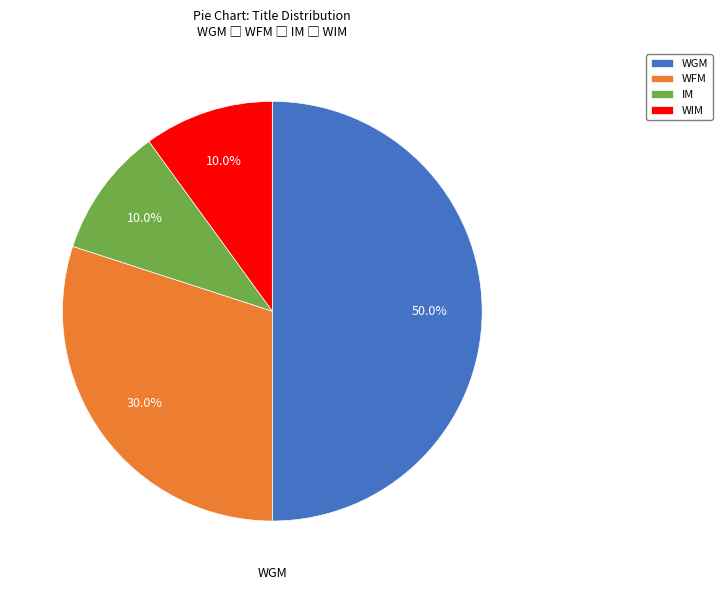

Which slice is the largest?

WGM